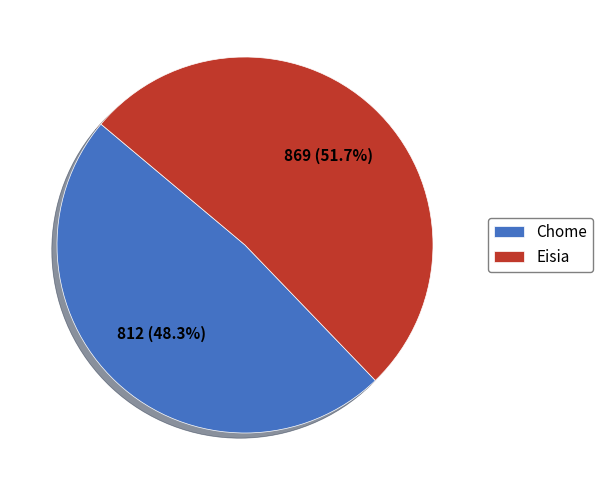

Which slice is the smallest?

Chome